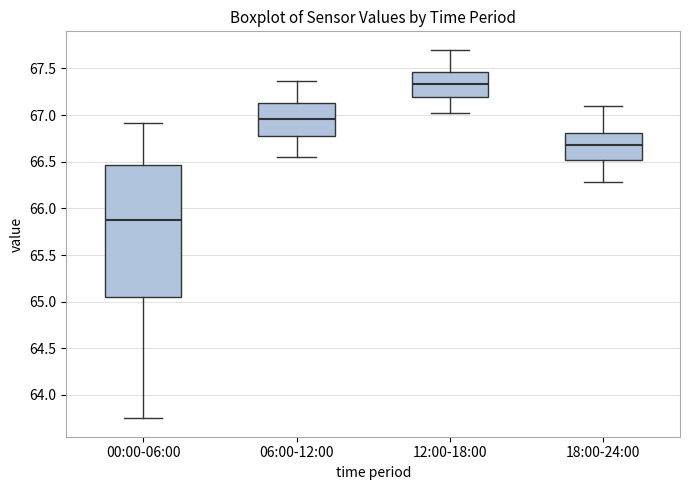

Which box's median line is the lowest?

00:00-06:00